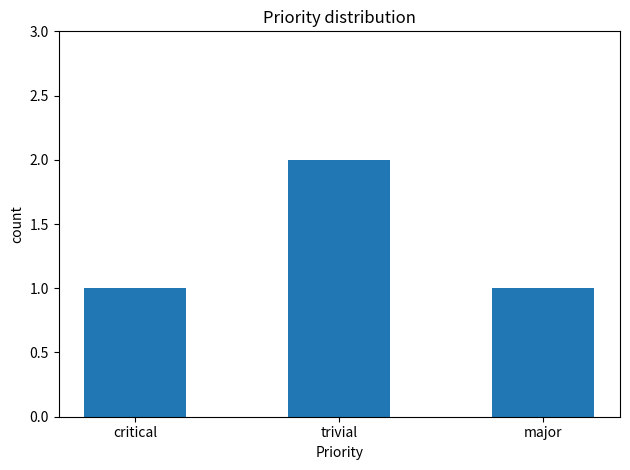

The chart shows a value of 2 at trivial. True or false?

True